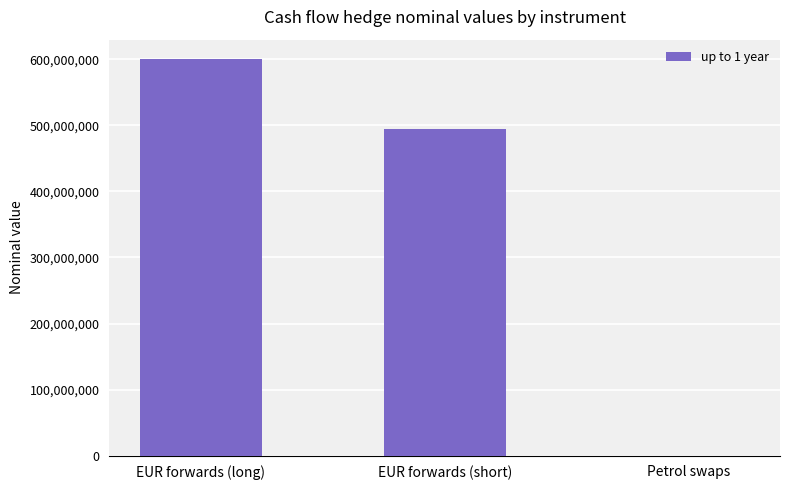

Is it true that the value at EUR forwards (short) is 657109501?

False